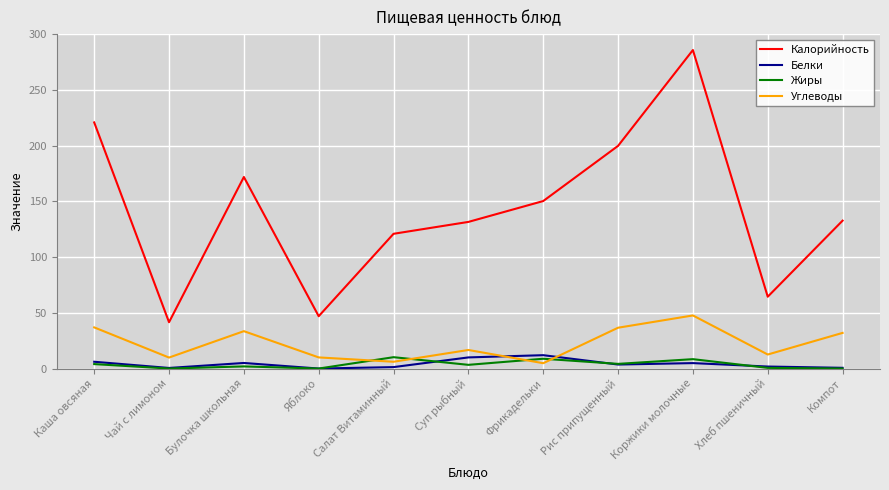

What position from the right is Чай с лимоном?

10